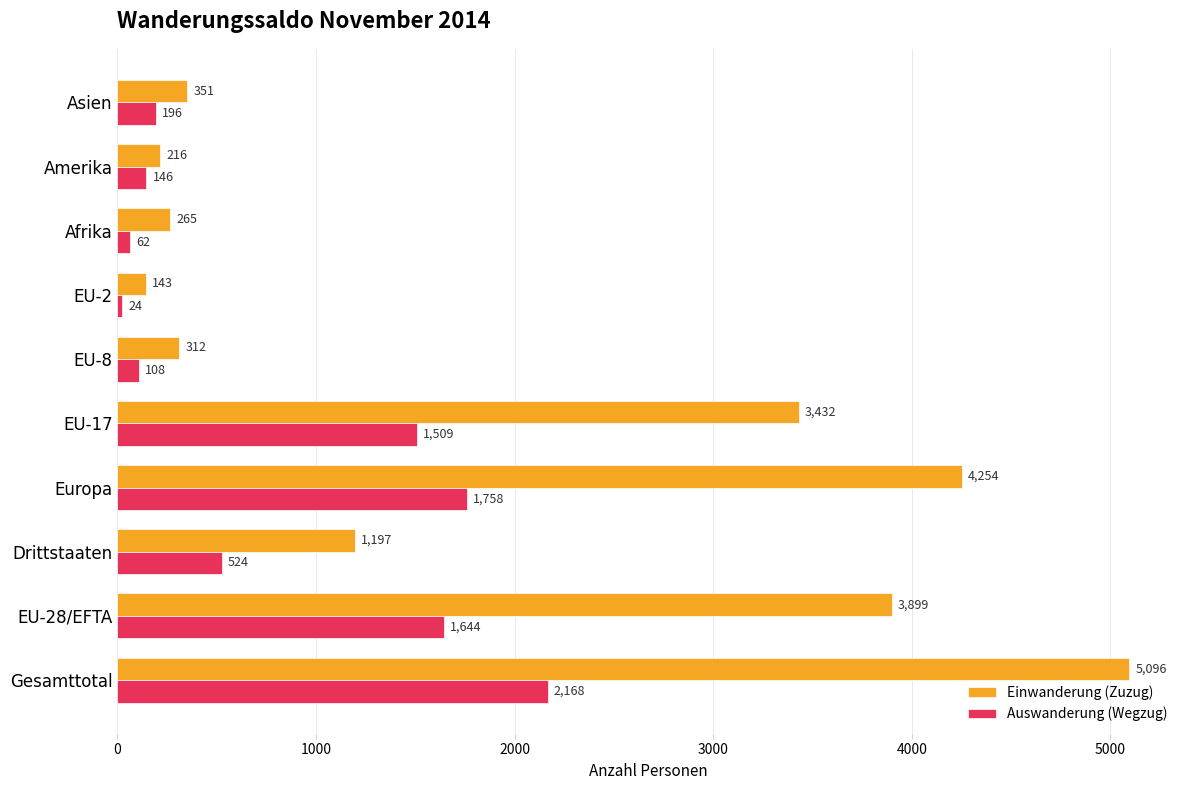

List the series in order of their peak value, highest first.

Einwanderung (Zuzug), Auswanderung (Wegzug)